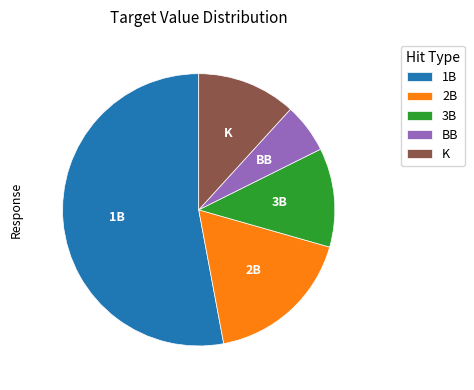

Count the number of slices in the pie.

5